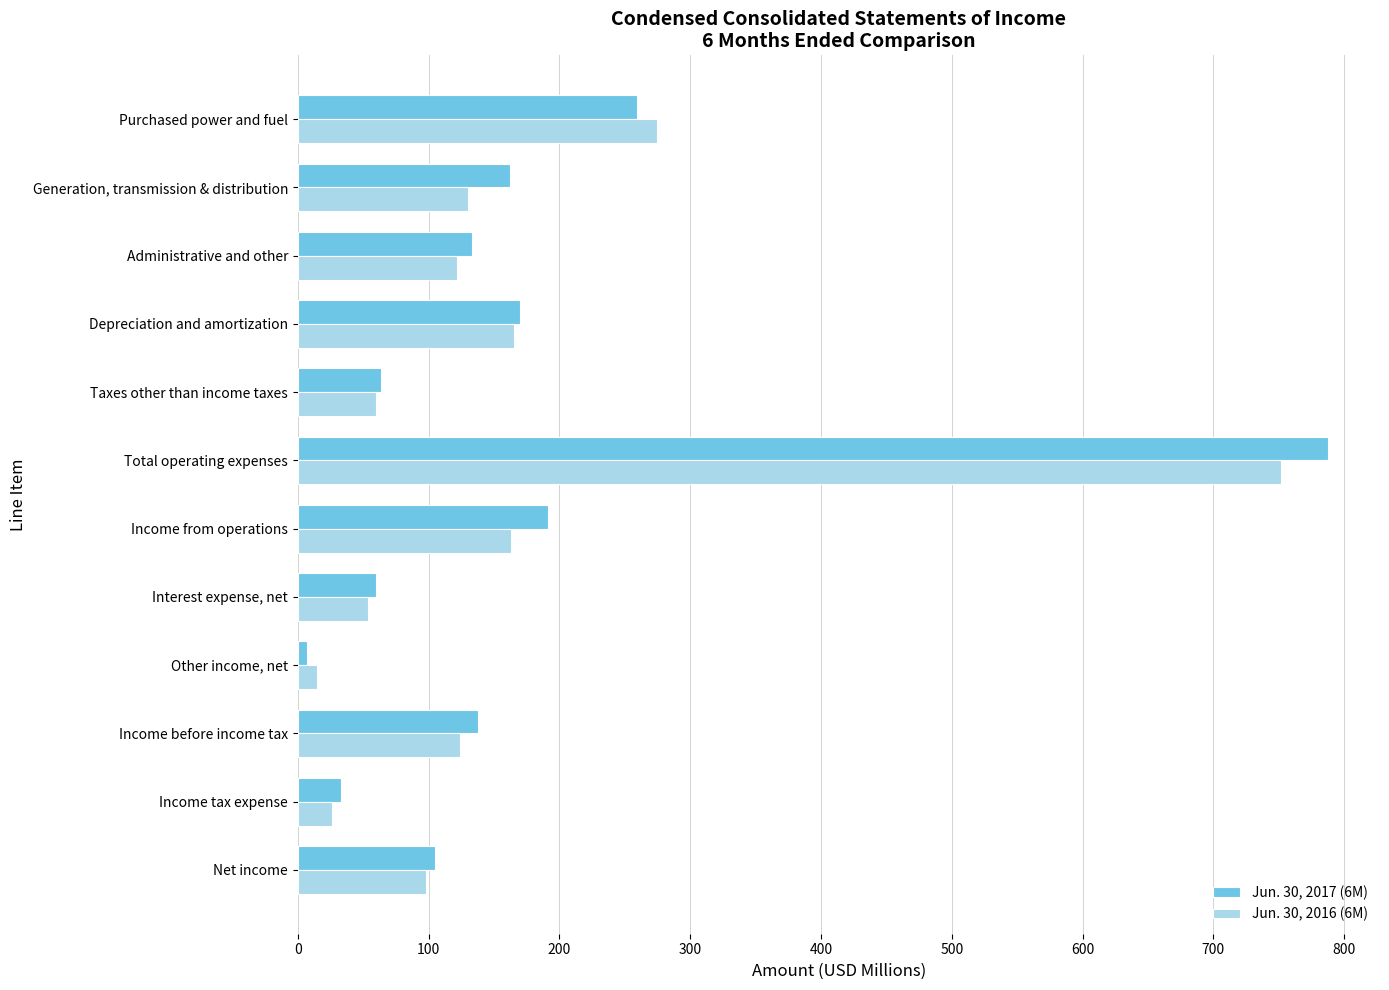

At Depreciation and amortization, list the series in order from smallest to largest.

Jun. 30, 2016 (6M), Jun. 30, 2017 (6M)